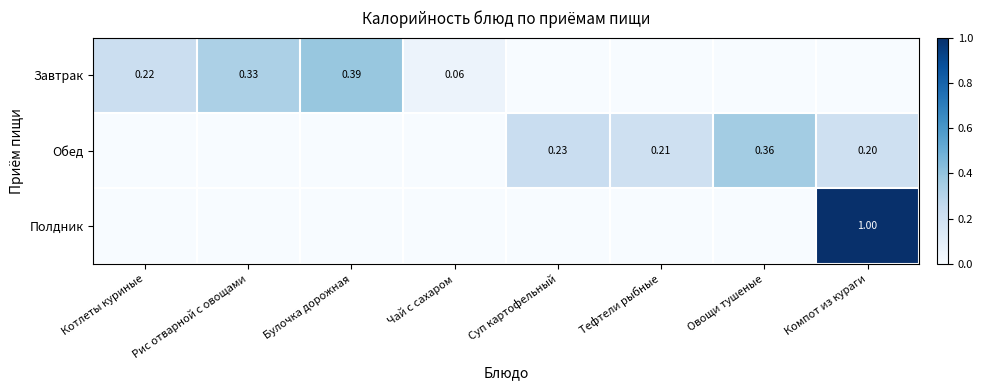

At how many categories does at least one series exceed 0?

8